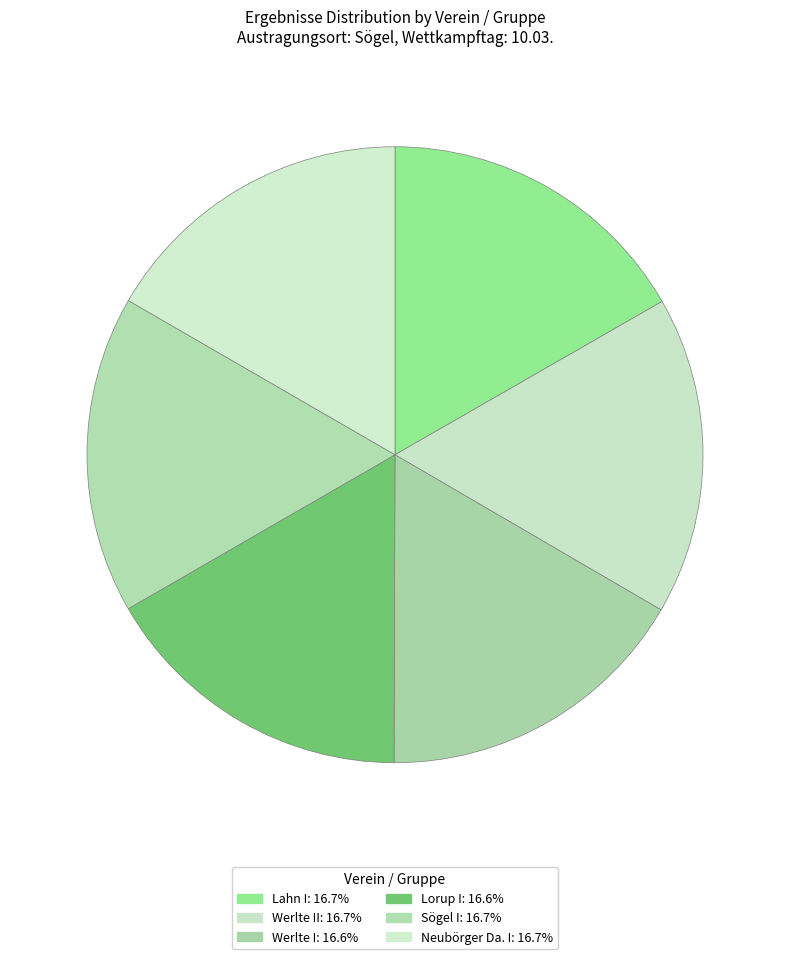

Does any single category account for the majority?

No